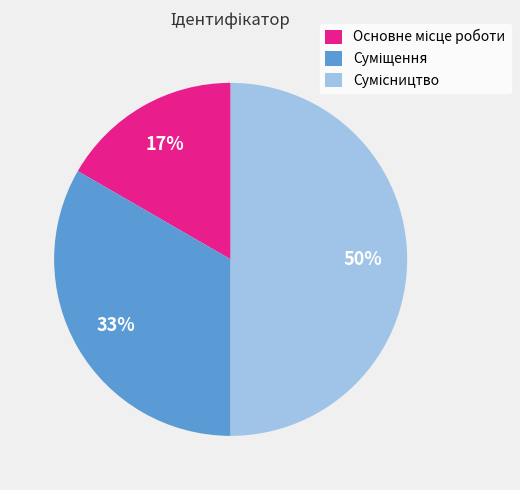

To the nearest percent, what is the average slice percentage?

33%